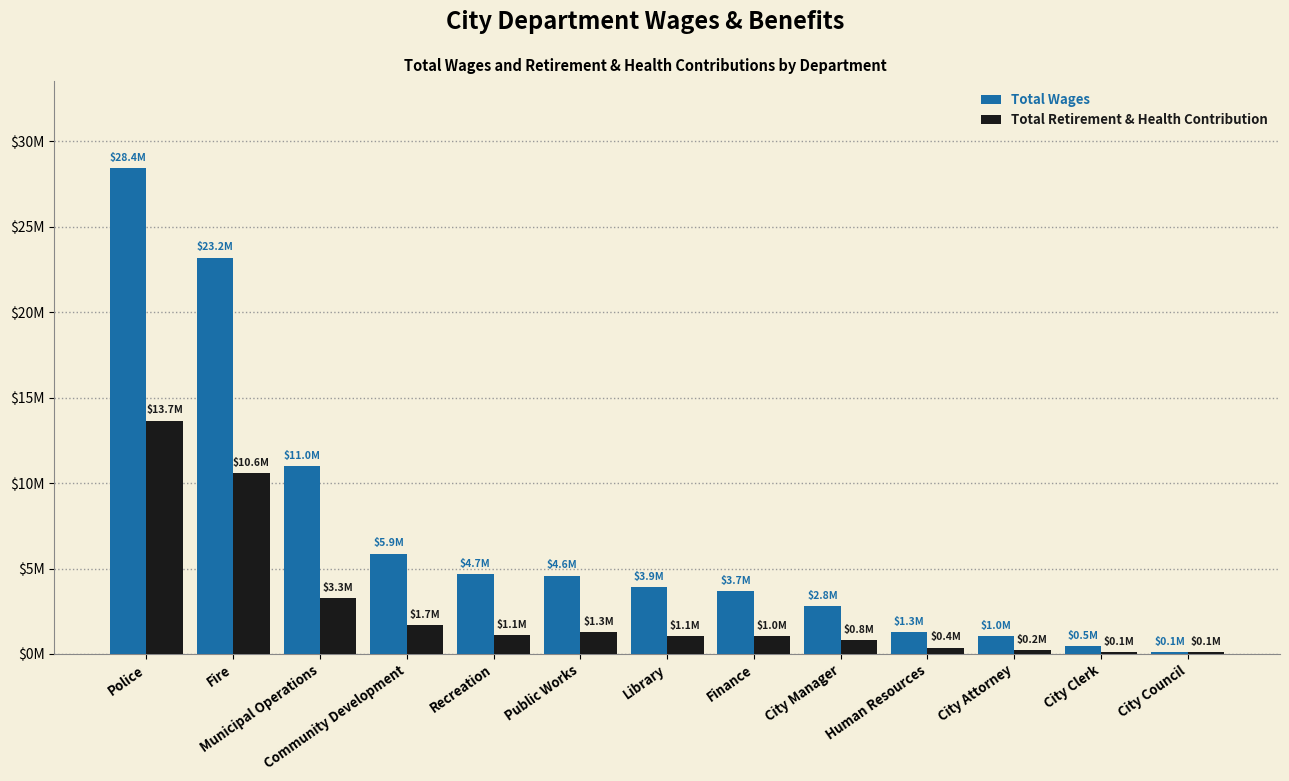

What is the value of the Total Wages bar at the 9th from the left?

2810545